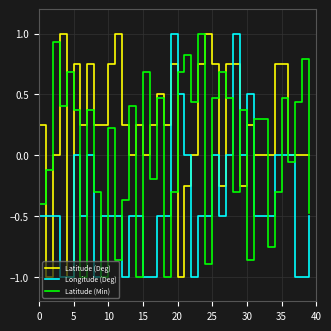

Rank the series by their average value, from highest to lowest.

Latitude (Deg), Latitude (Min), Longitude (Deg)